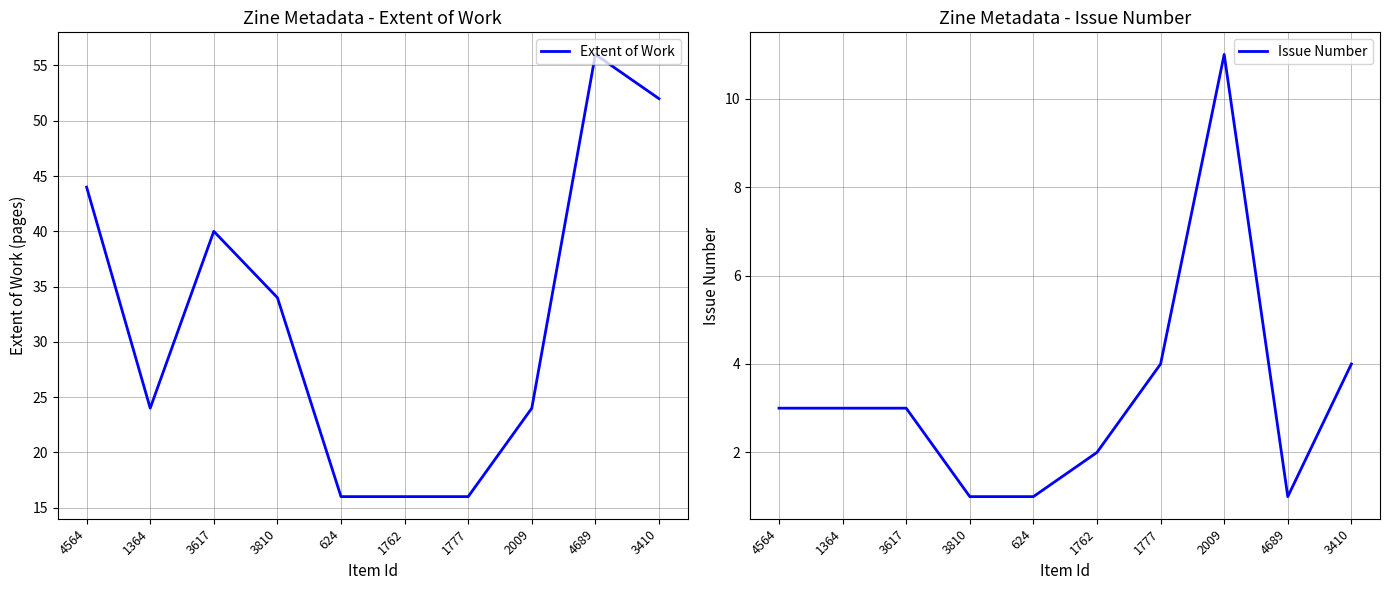

In Extent of Work, how many points are higher than both neighbors (excluding endpoints)?

2